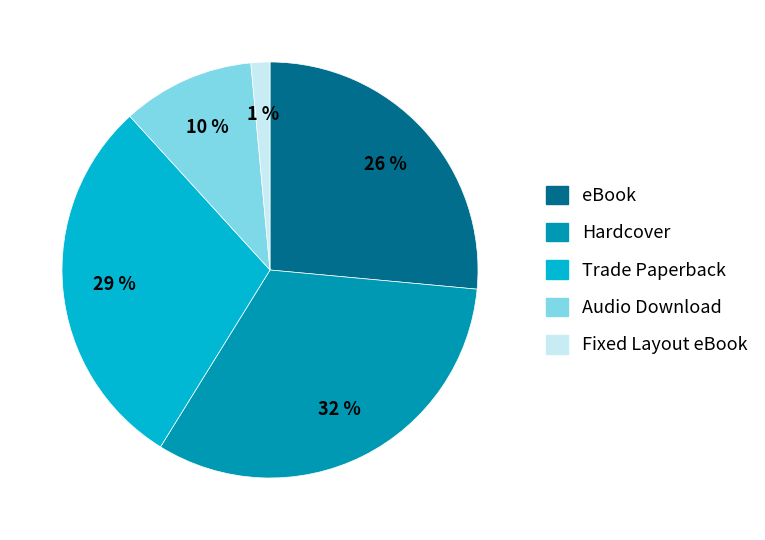

Do Trade Paperback and Fixed Layout eBook together represent more than half of the pie?

No